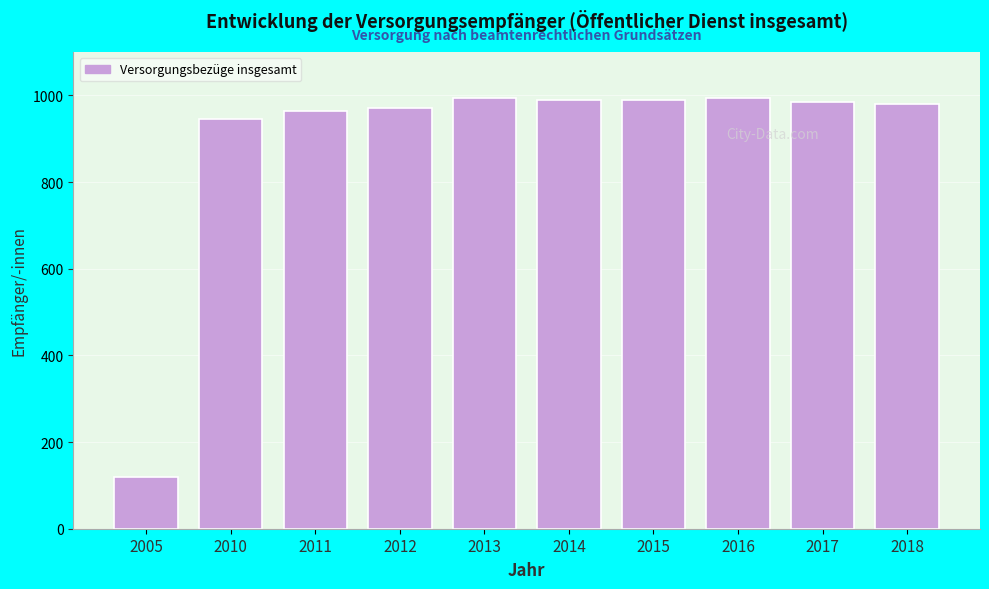

Reading right to left, transcribe all the data shown in this chart.

980	985	995	990	990	995	970	965	945	120